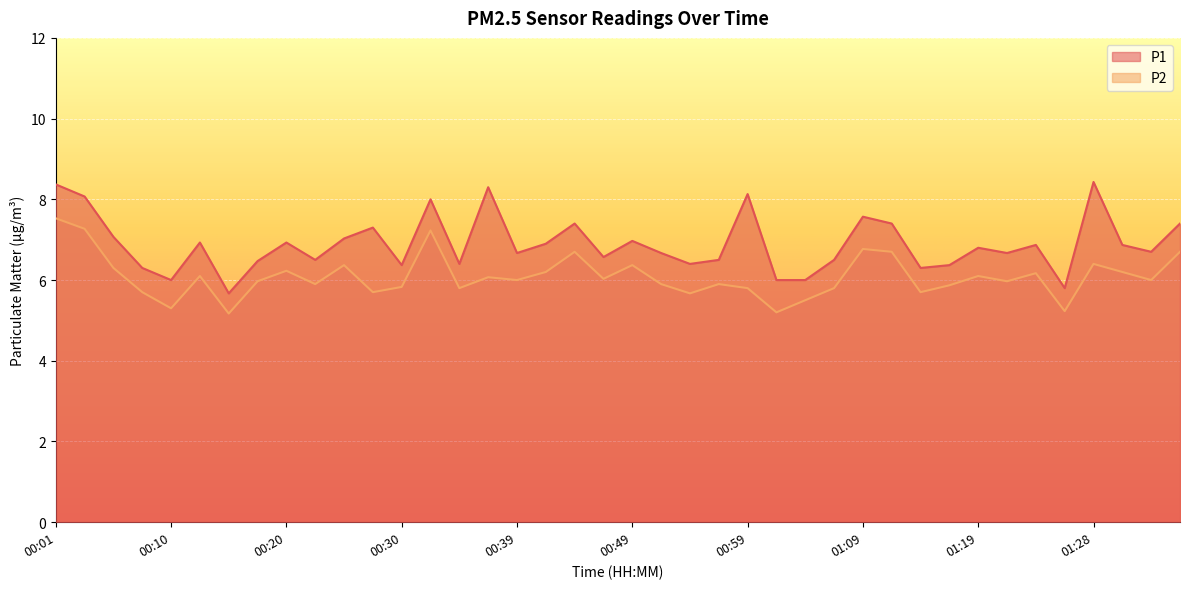

What is the difference between the P1 values at 00:49 and 01:09?

0.6